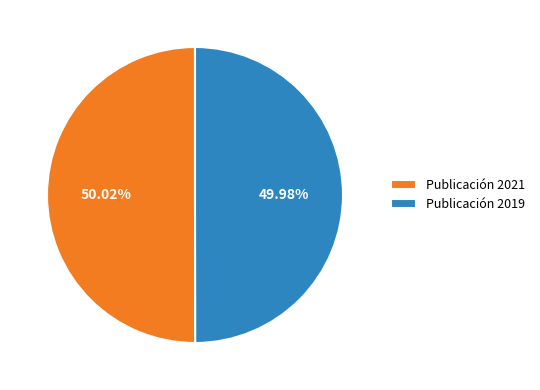

Is there a majority slice in this chart?

Yes